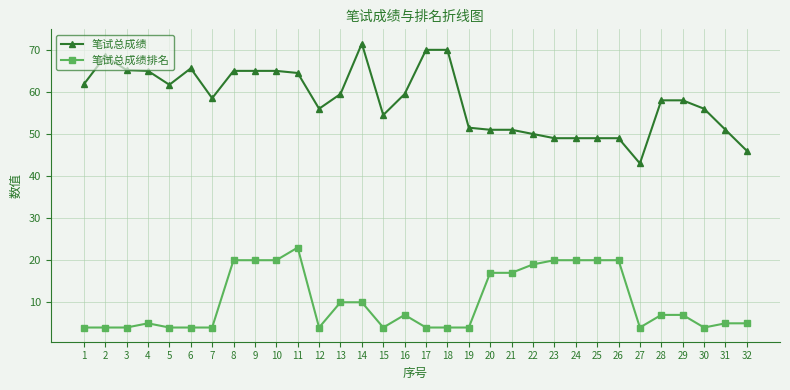

What value does the 笔试总成绩排名 series have at 7?

4.0